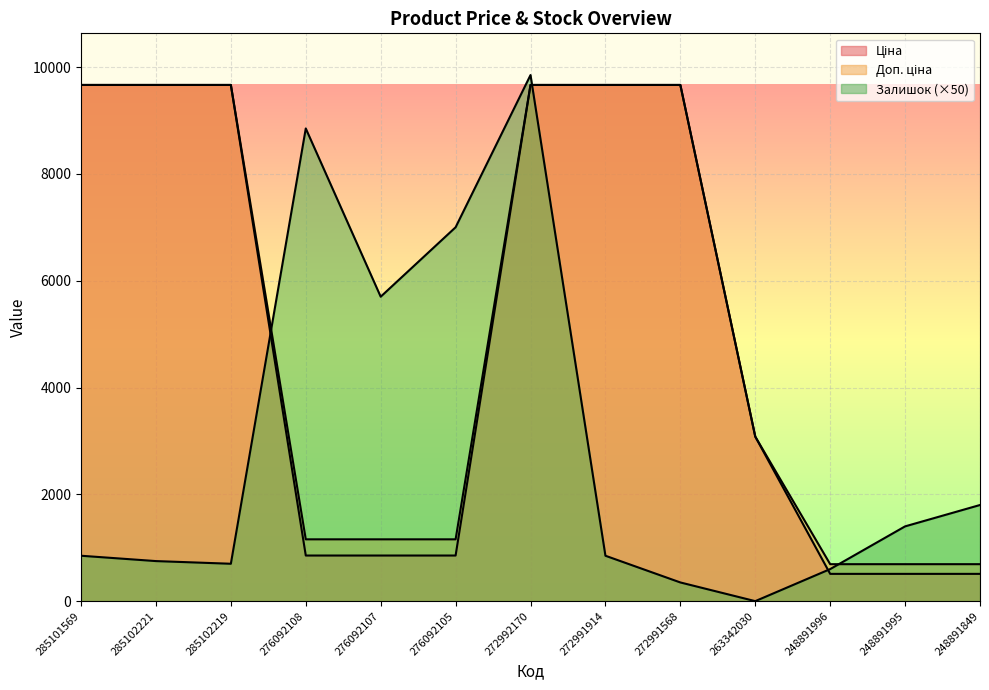

Which has a higher value, 263342030 or 272991914?

272991914